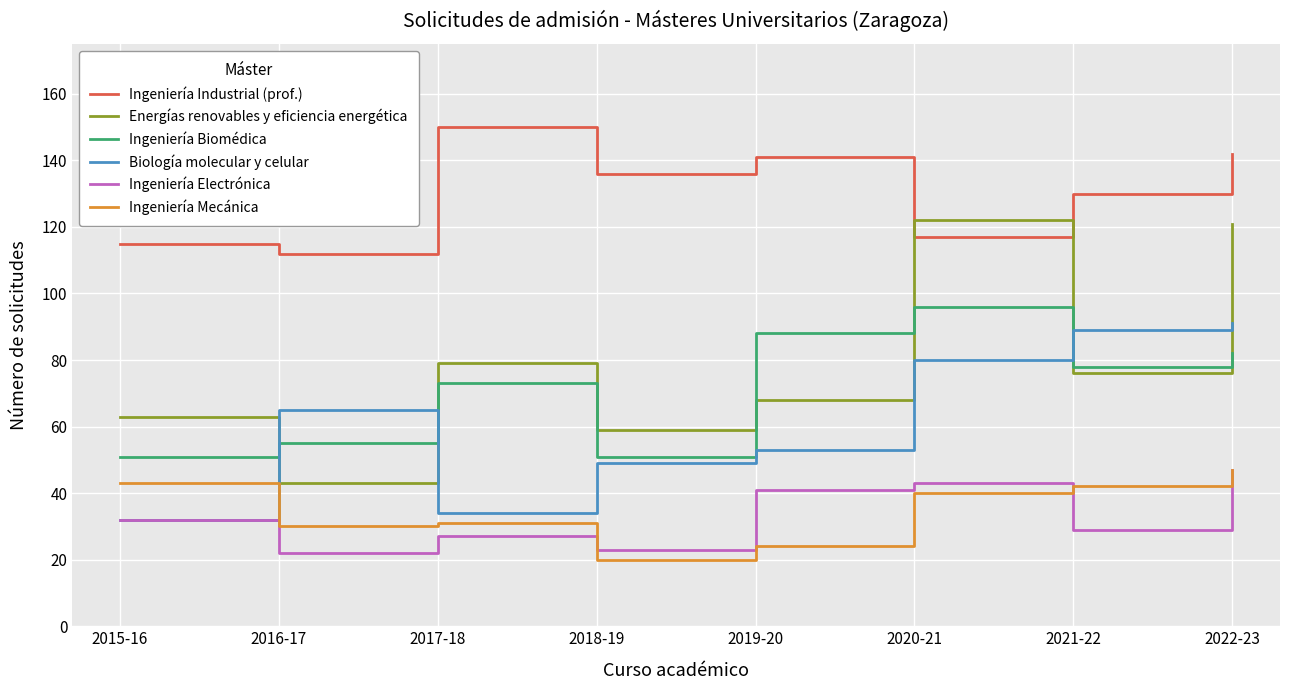

What position from the left is 2016-17?

2